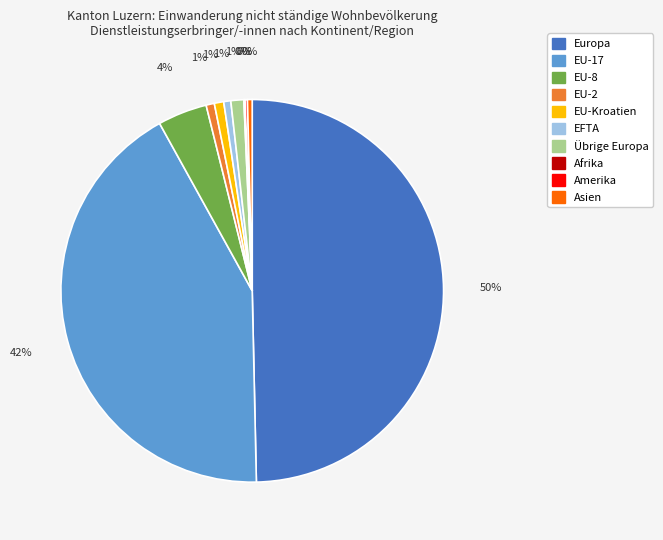

To the nearest percent, what is the difference between the largest and smallest slice percentages?

50%